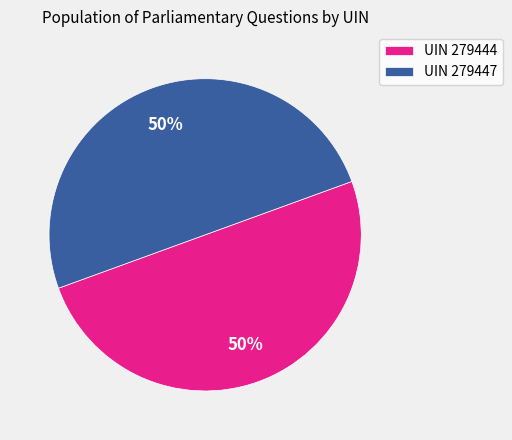

Count the number of slices in the pie.

2